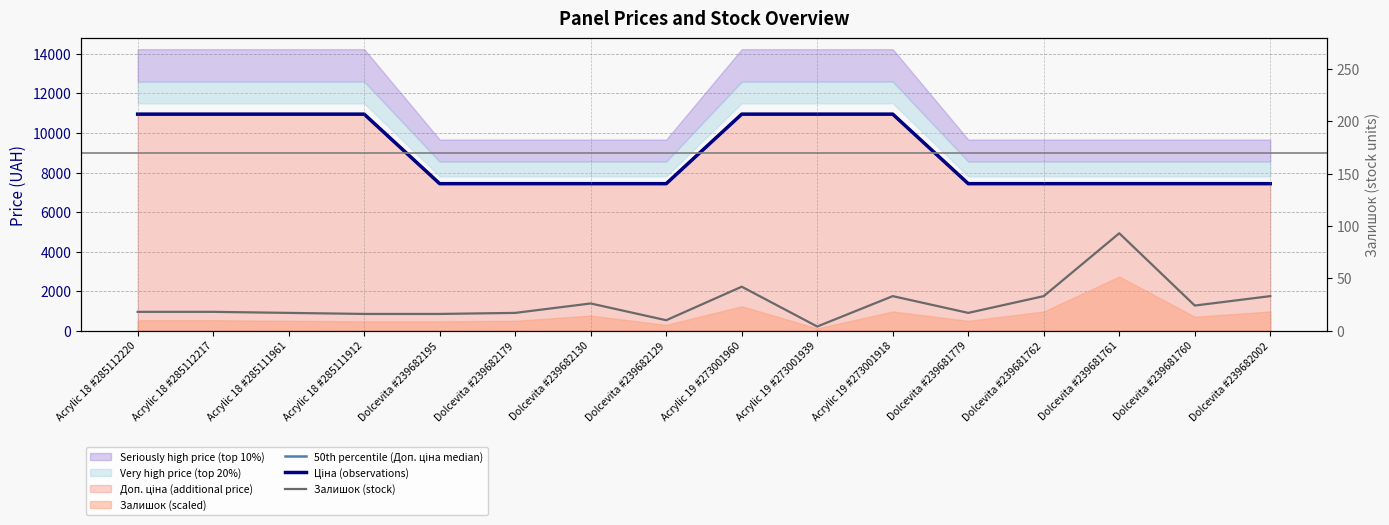

Is the value of Ціна (observations) at Acrylic 18 #285112217 greater than the value of Залишок (stock) at Dolcevita #239681762?

Yes